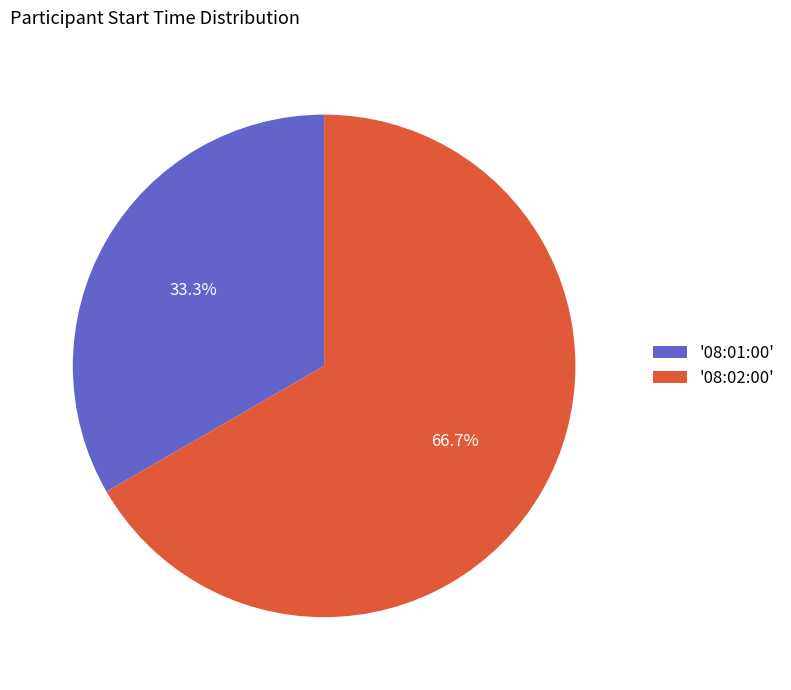

What is the largest slice in the pie chart?

'08:02:00'